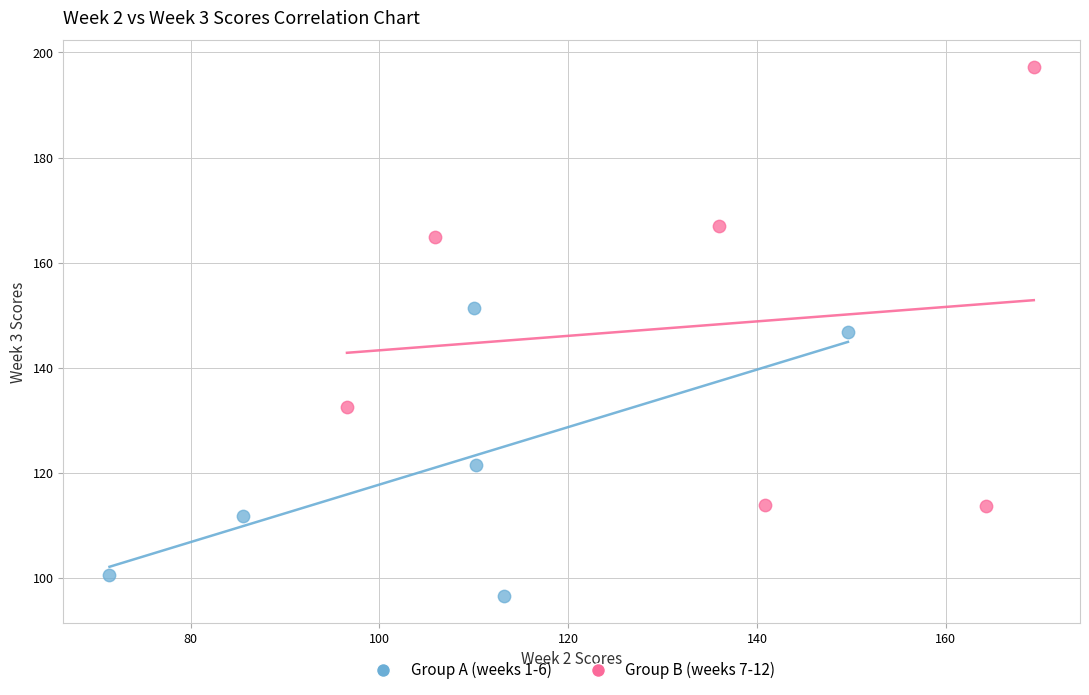

What are all the series names shown in the legend?

Group A (weeks 1-6), Group B (weeks 7-12)